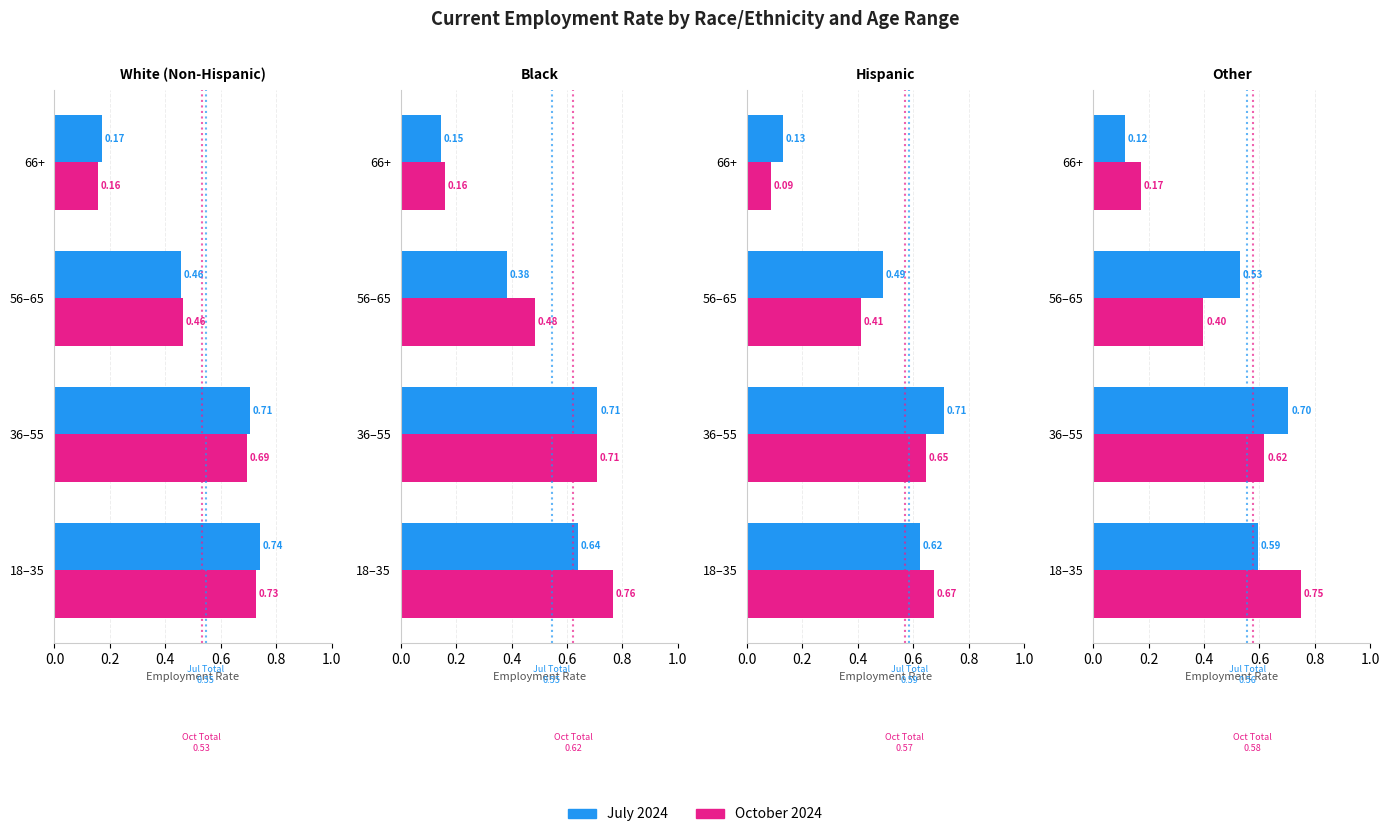

What are all the series names shown in the legend?

July 2024, October 2024